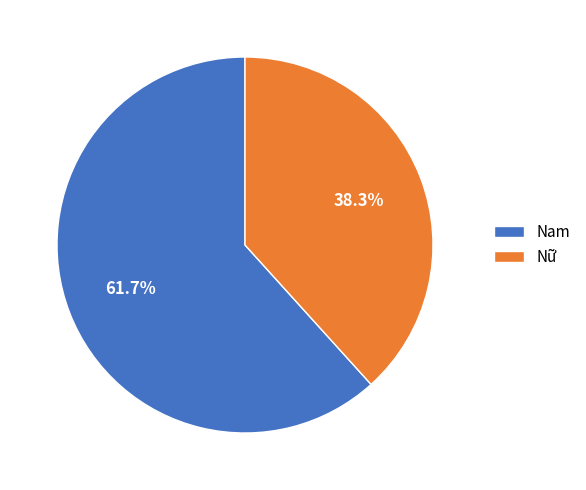

Rank the categories by value from lowest to highest.

Nữ, Nam